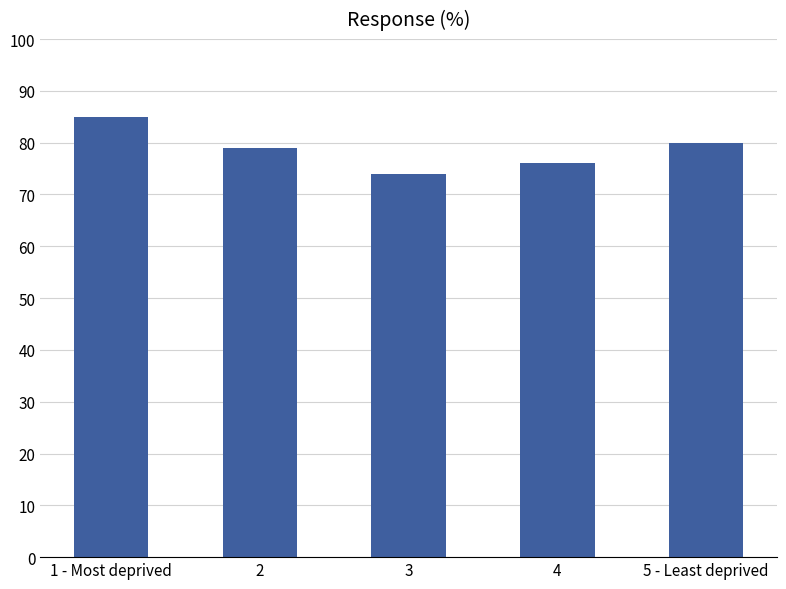

The value at 1 - Most deprived is 42. True or false?

False